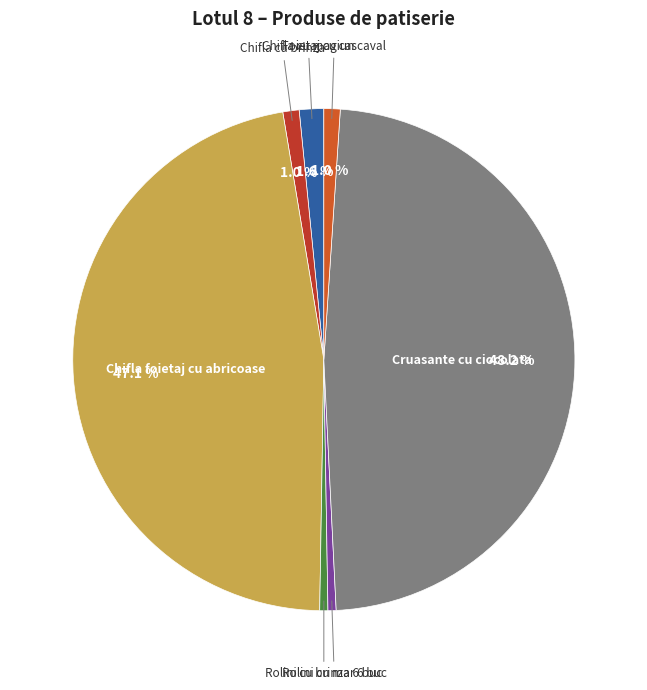

Which has a higher value, Cruasante cu ciocolata or Chifla cu brinza?

Cruasante cu ciocolata